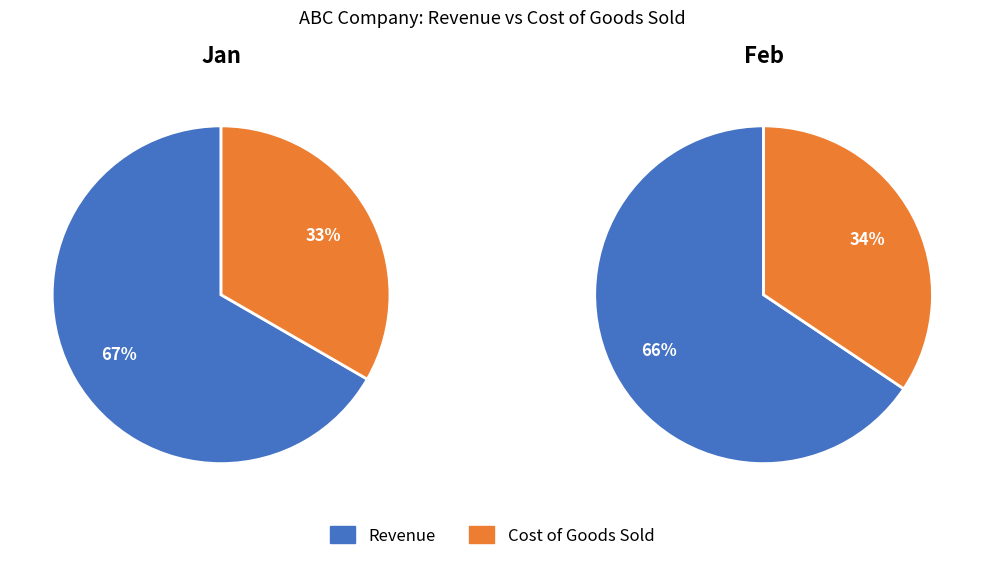

True or false: Revenue accounts for 74% of the total.

False